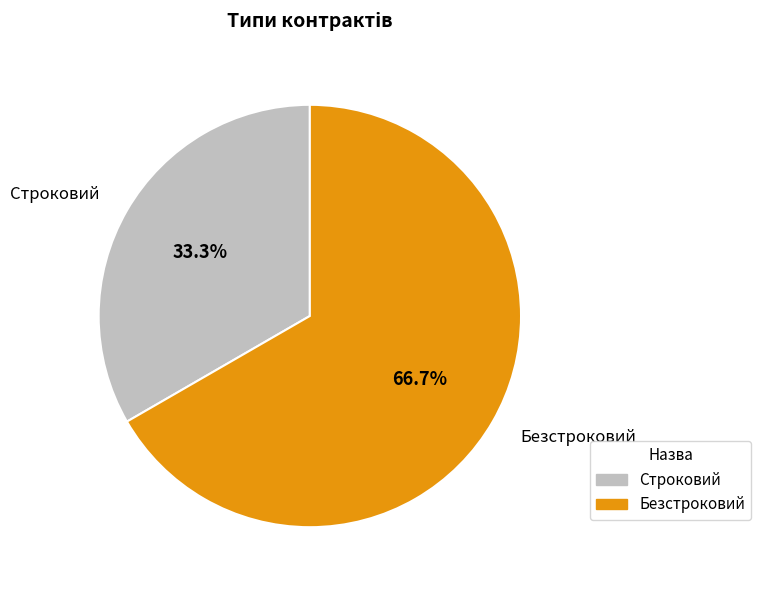

What is the majority slice?

Безстроковий